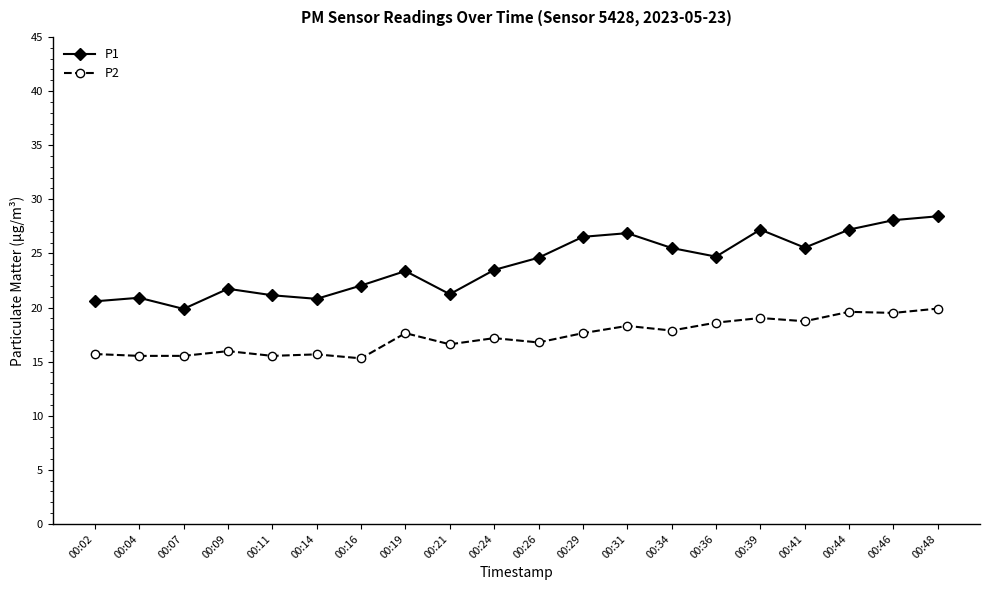

At which category is the sum across all series the highest?

00:48